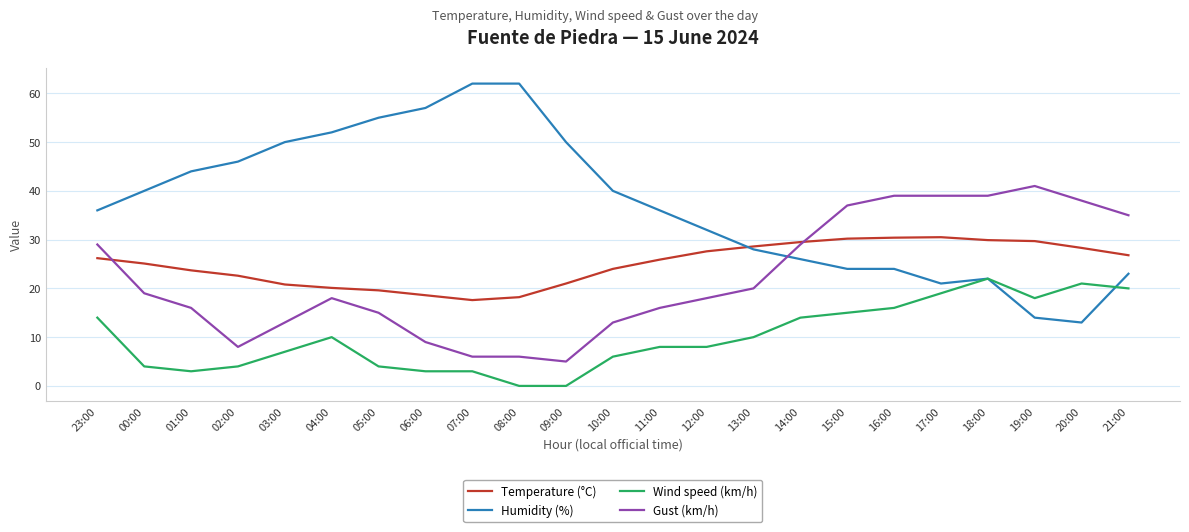

What is the difference between the maximum and second lowest values in the Wind speed (km/h) series?

22.0